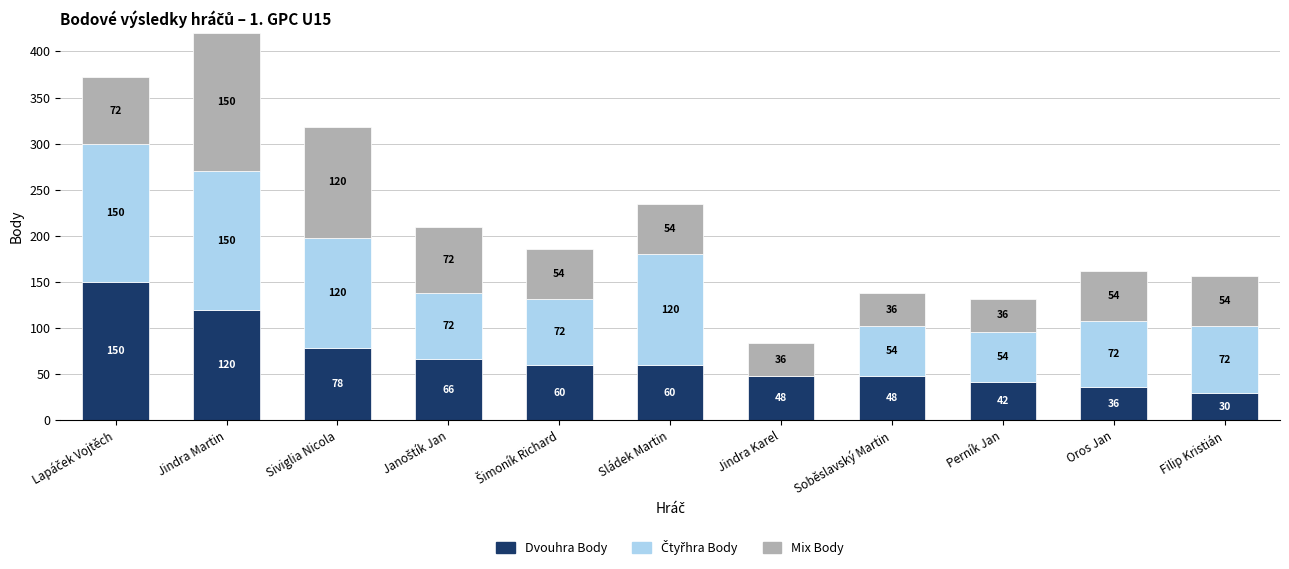

Count the number of categories in the chart.

11